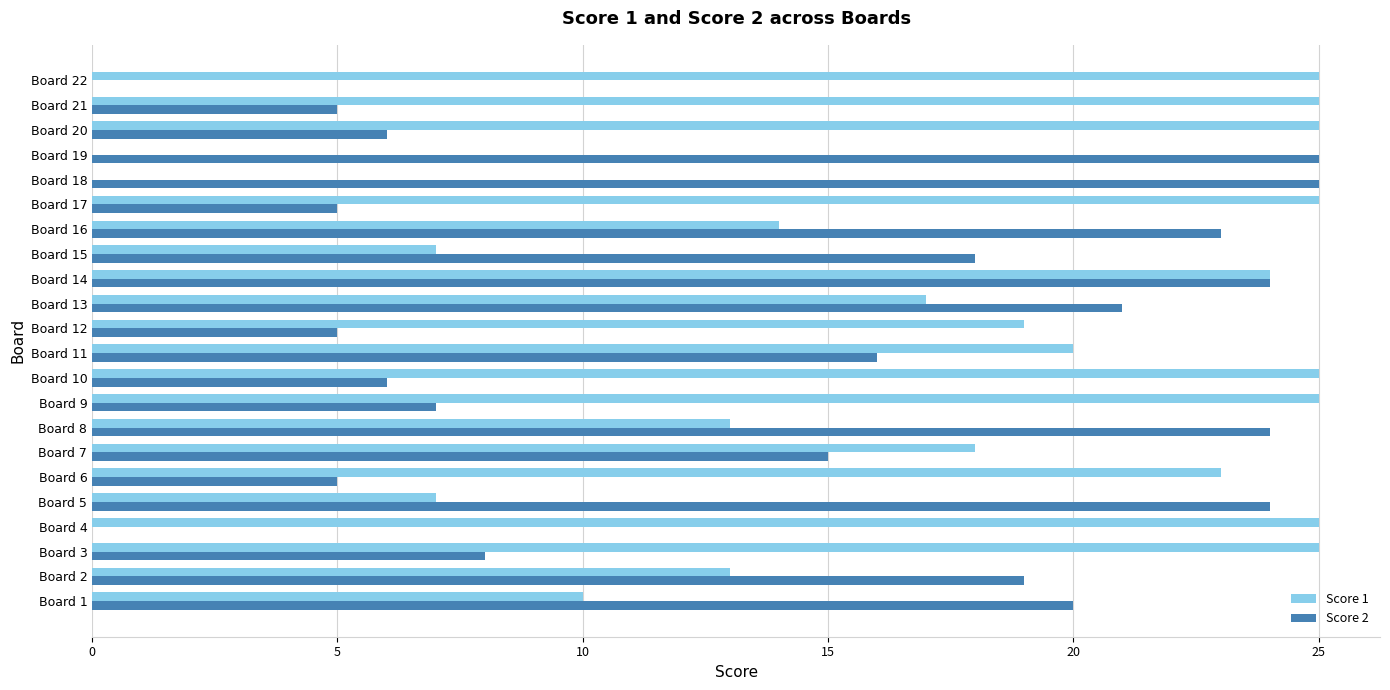

Which series changed the most between Board 12 and Board 16?

Score 2